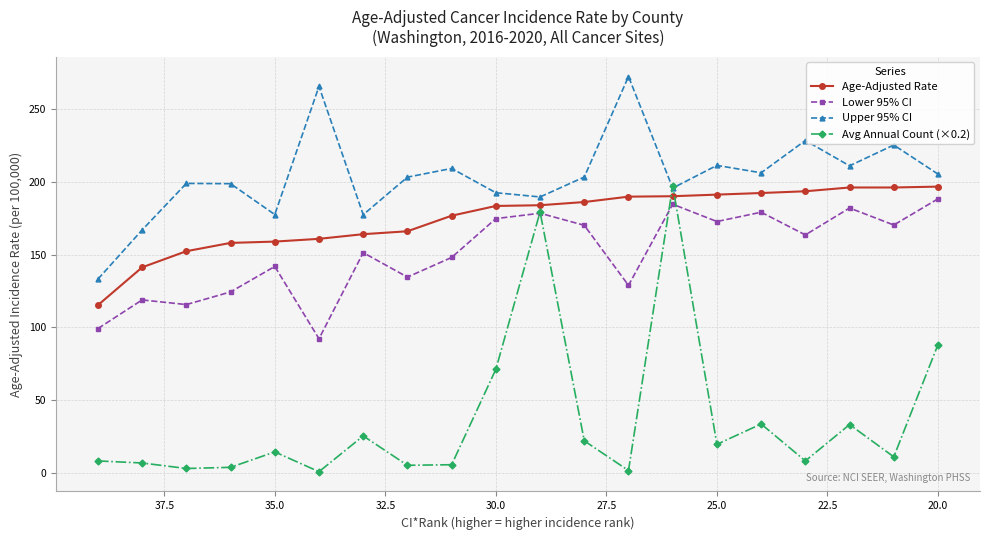

The value of Age-Adjusted Rate at 10 is 57.8. True or false?

False